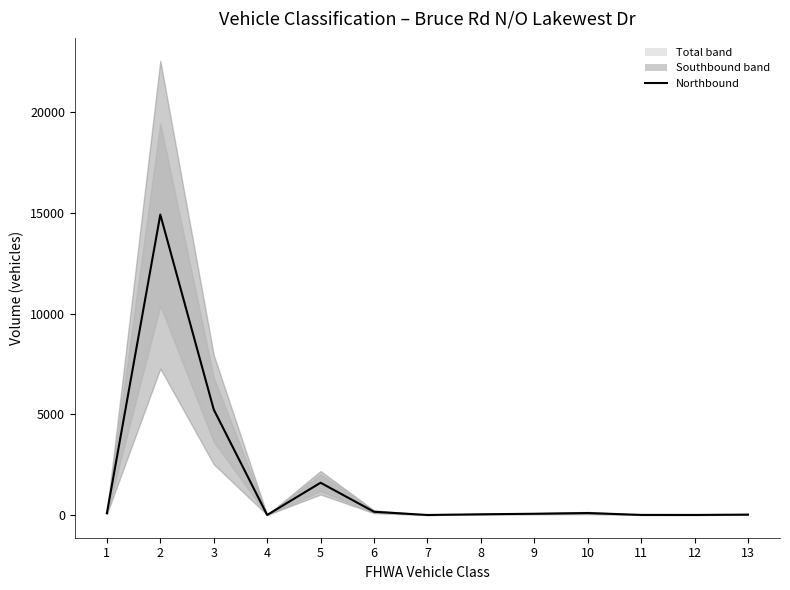

What is the value of the 2nd point from the left?

14910